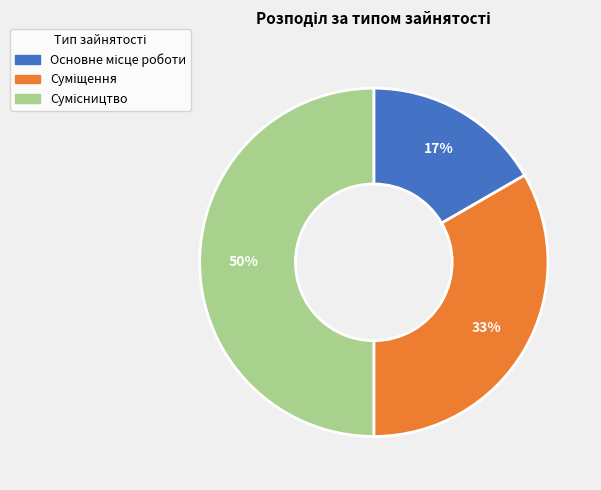

To the nearest percent, what is the average slice percentage?

33%